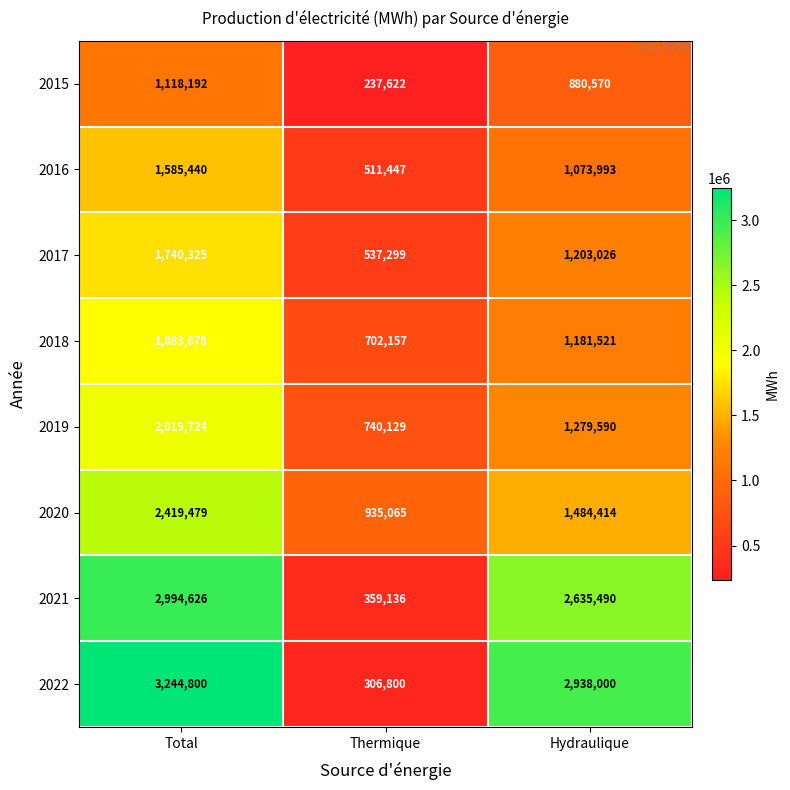

What is the greatest value displayed?

3244800